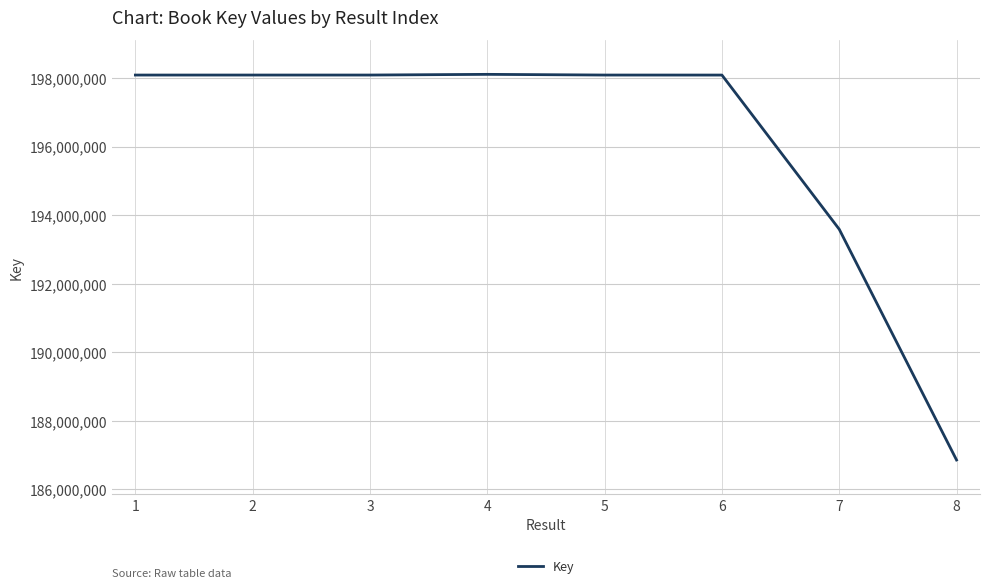

What is the sum of the values at 8 and 5?

384949499